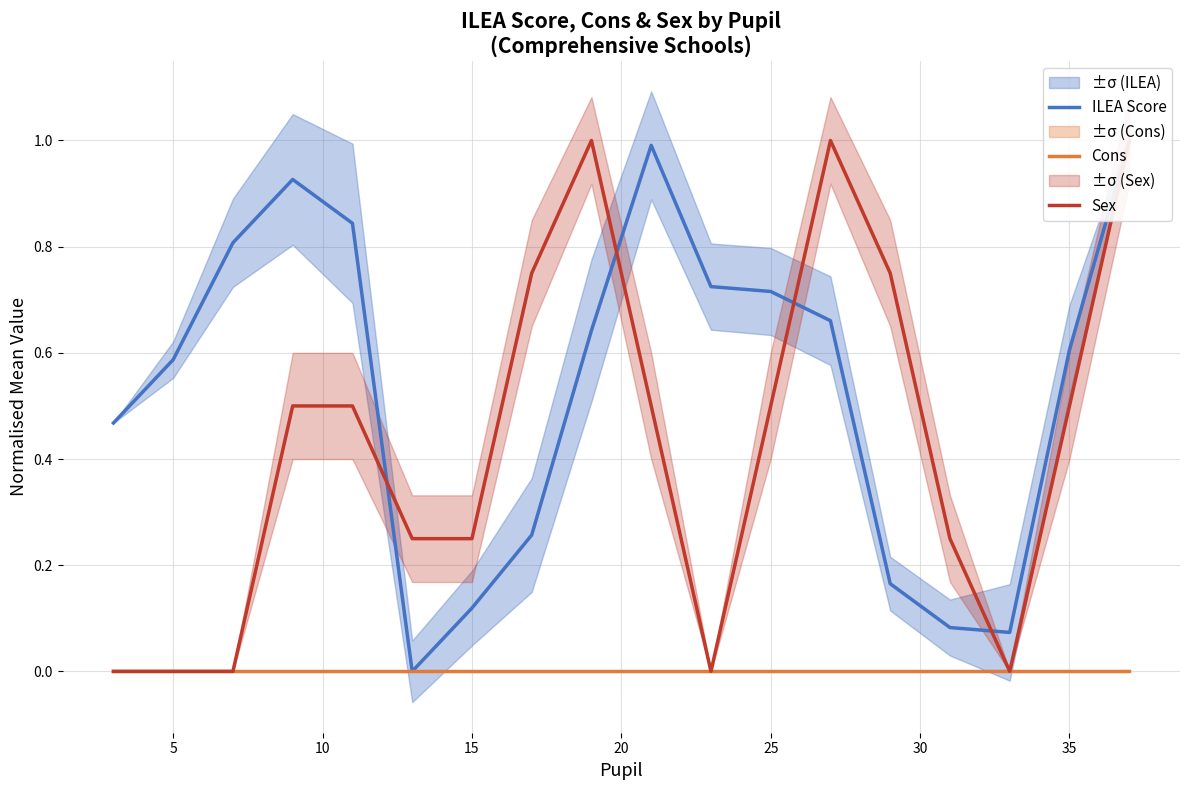

Is the value of ILEA Score at 0 greater than the value of Sex at 12?

No